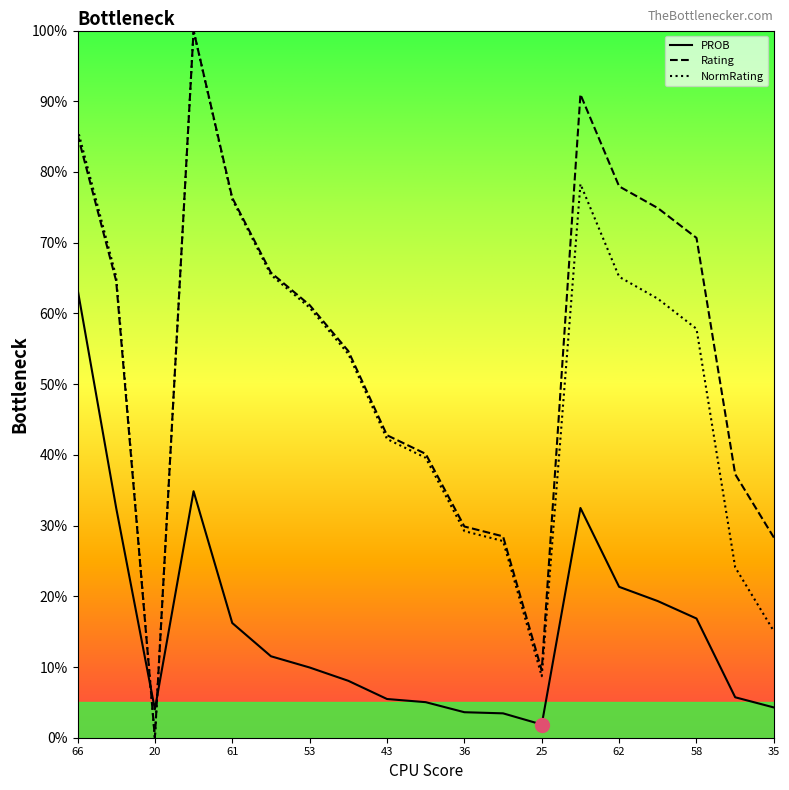

How many values in Rating are above zero?

18